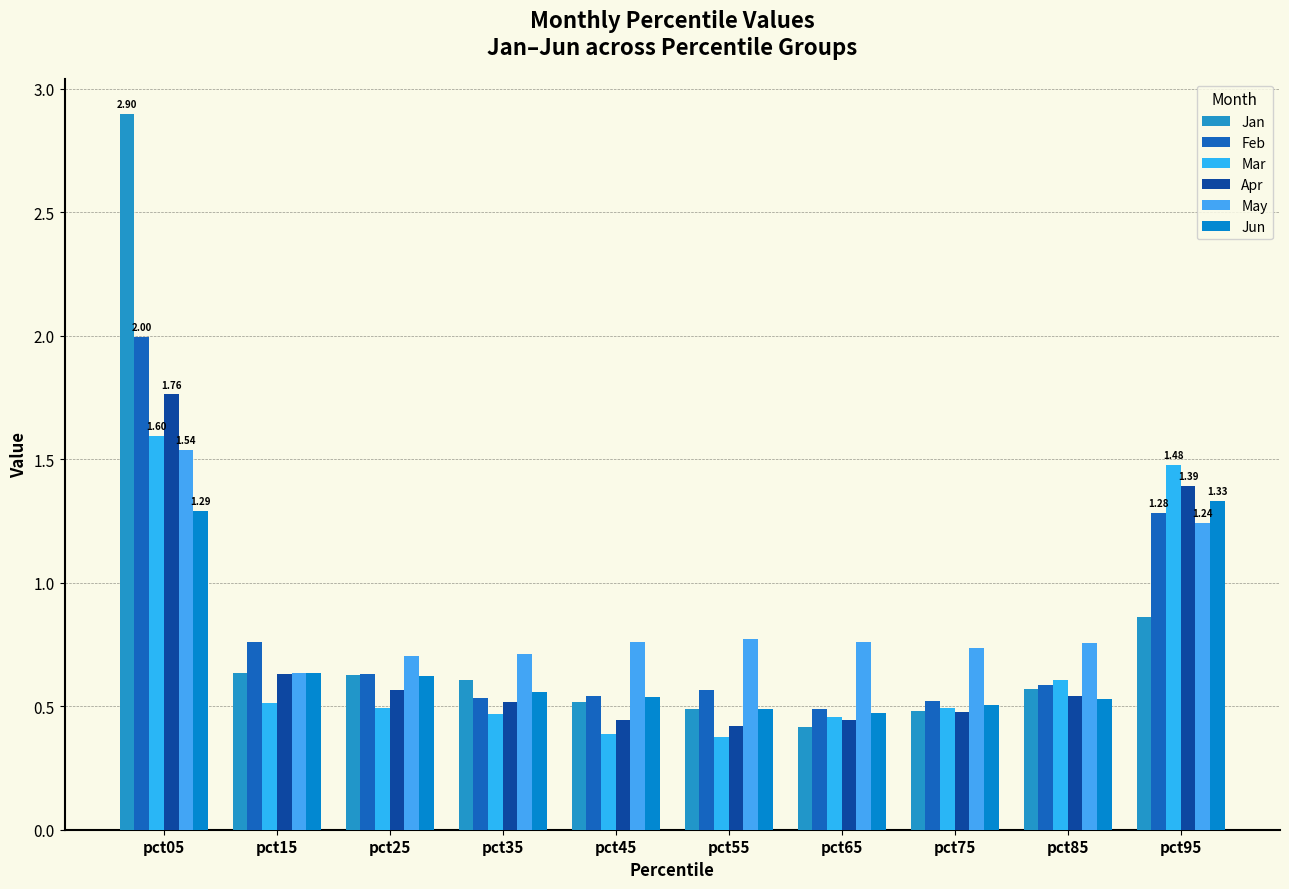

The Feb series shows 1.0 at pct85. True or false?

False